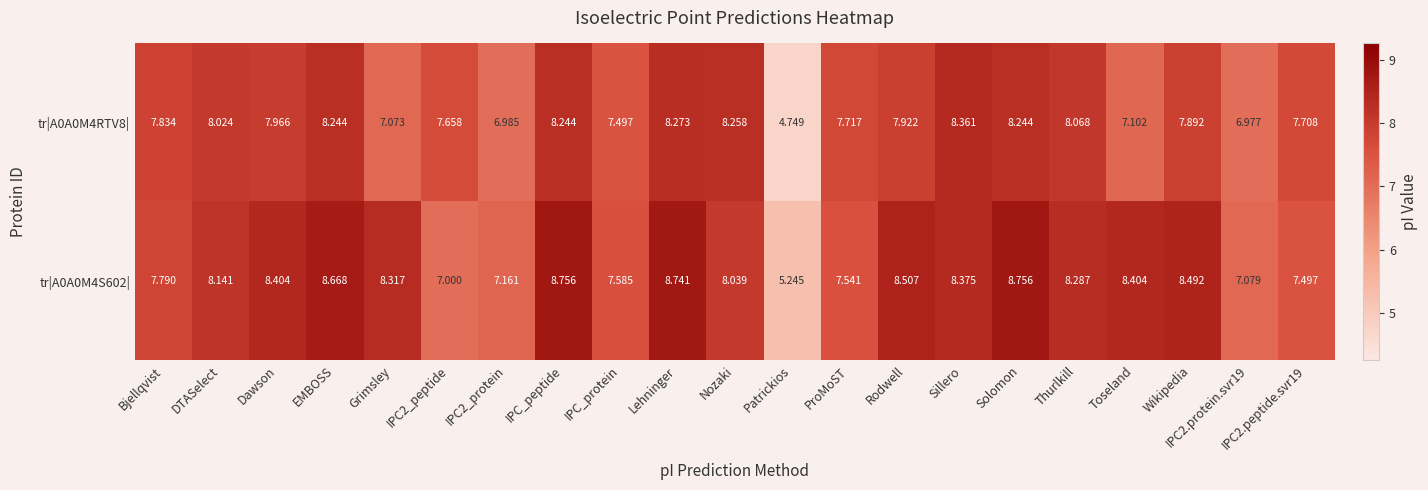

At which label does tr|A0A0M4S602| first exceed 8?

DTASelect